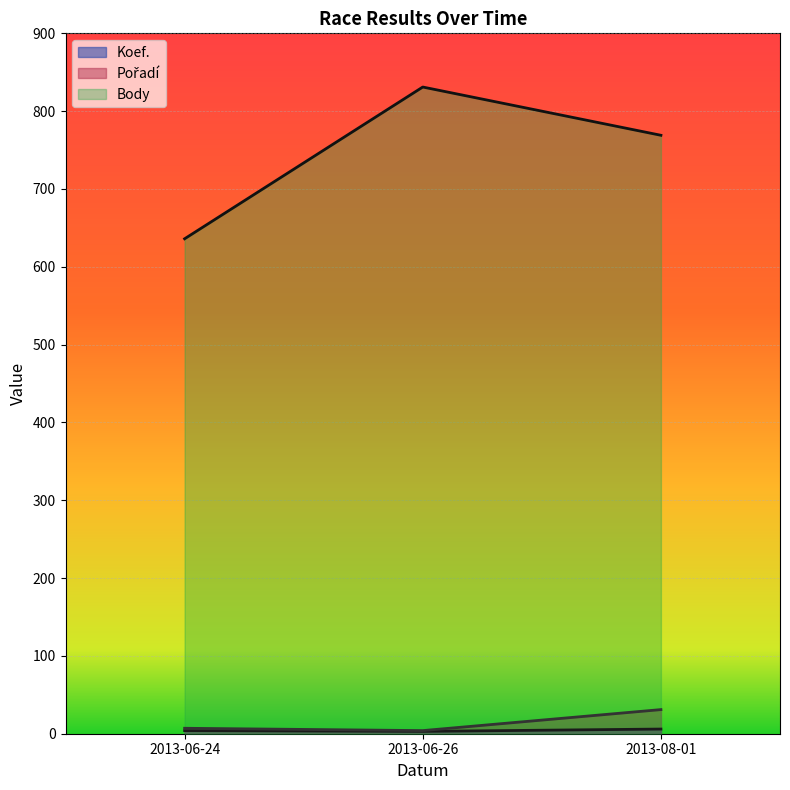

Does the chart display data point markers on the line(s)?

No